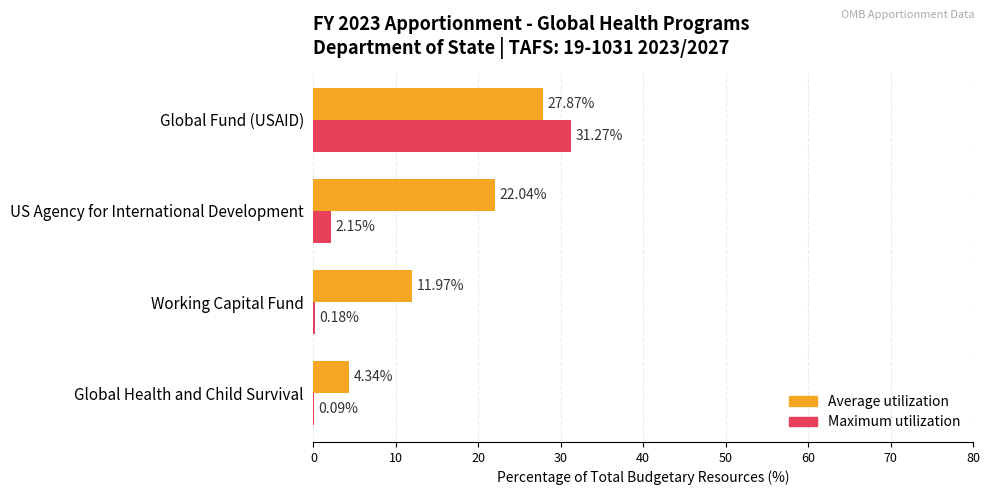

At which label is Maximum utilization closest to 15?

US Agency for International Development